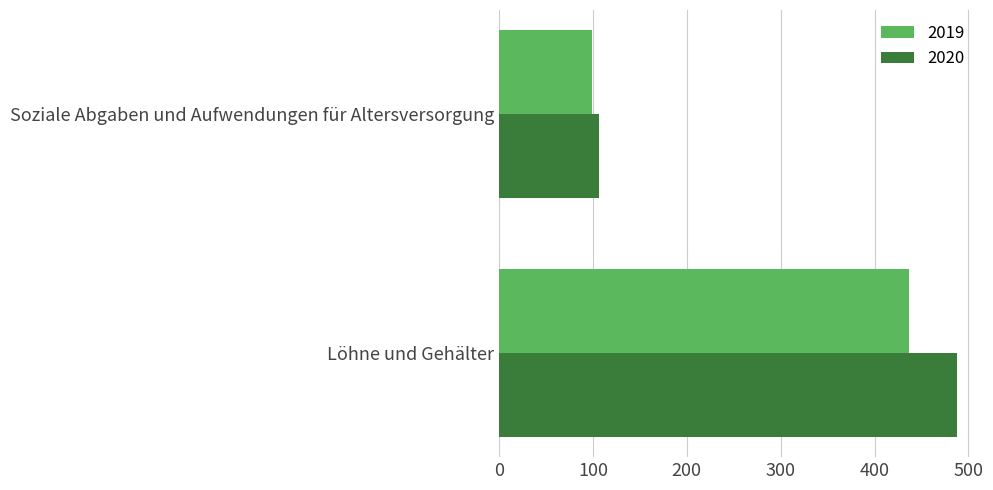

Which series has the largest total across all categories?

2020